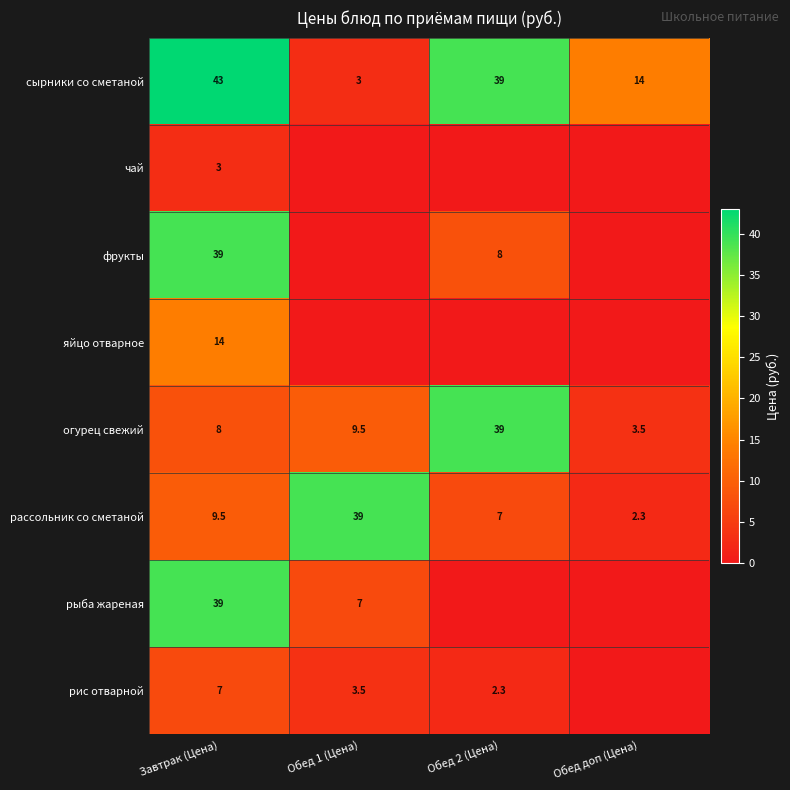

What is the difference between the second highest and minimum values in the сырники со сметаной series?

36.0